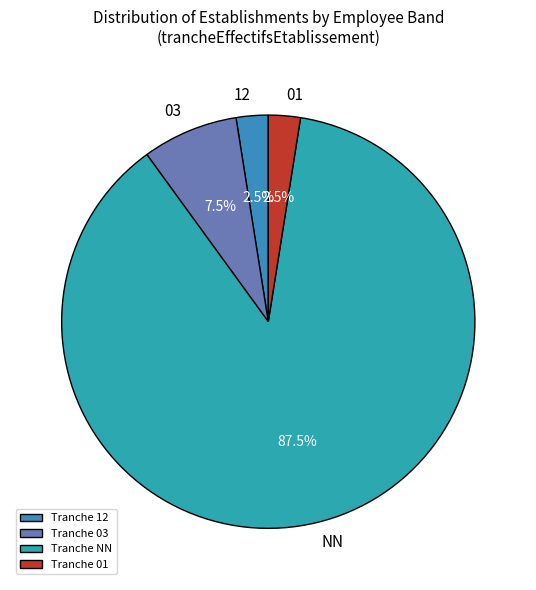

What is the largest slice in the pie chart?

NN